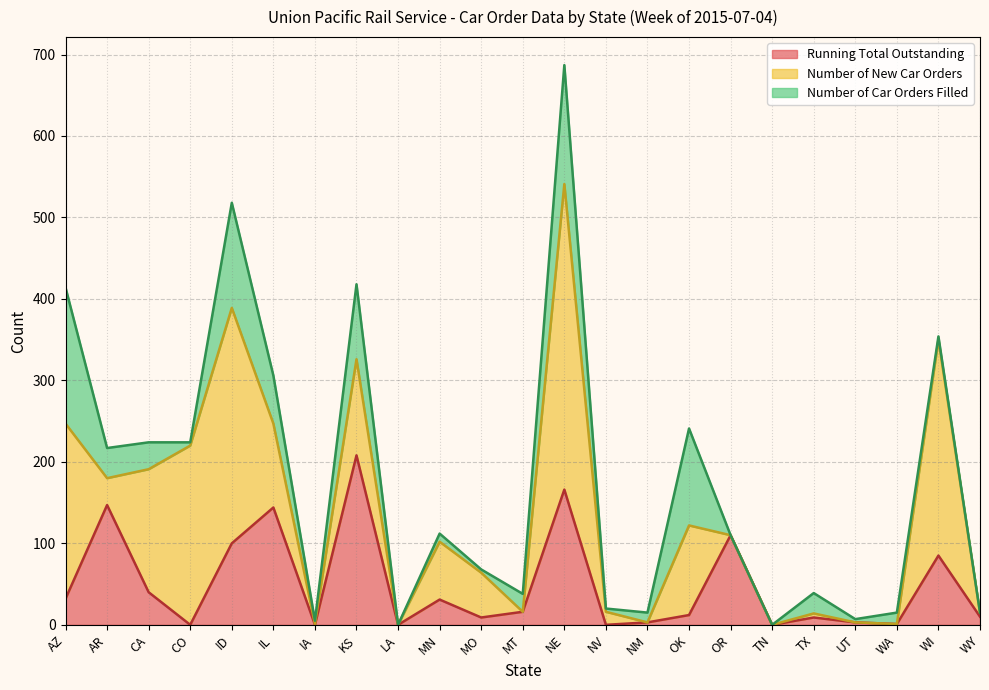

Rank the series by their maximum value, from lowest to highest.

Number of Car Orders Filled, Running Total Outstanding, Number of New Car Orders